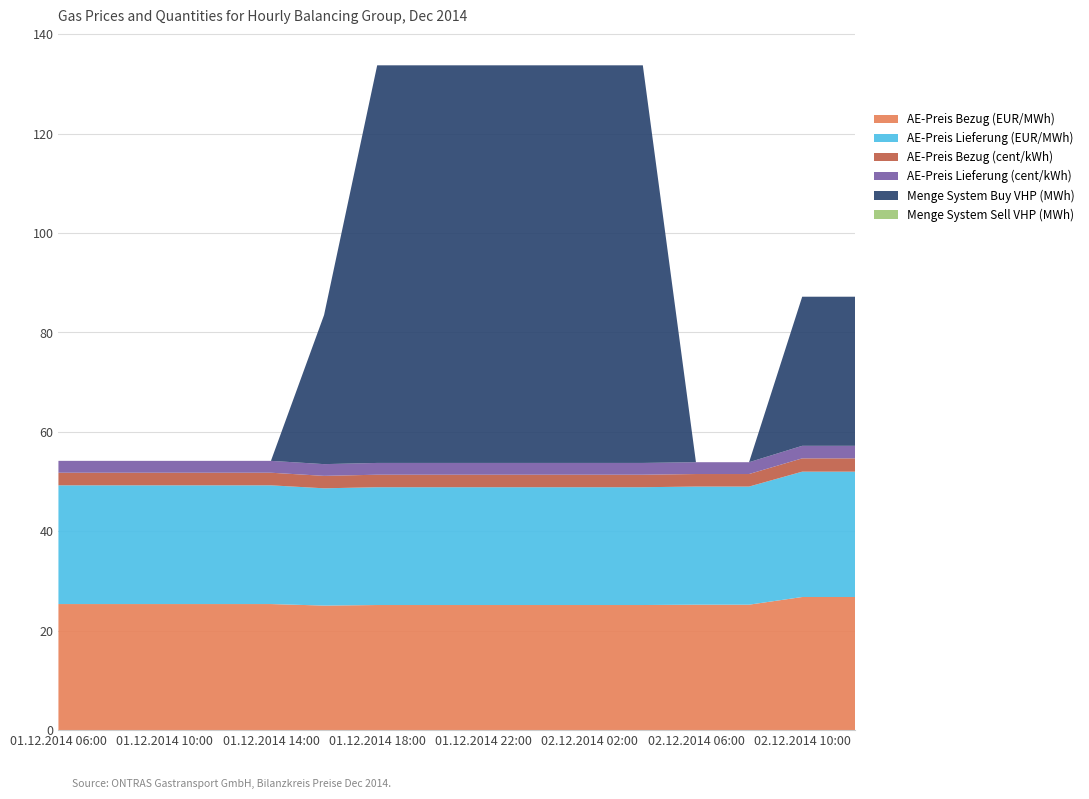

Reading right to left, extract all data points from this chart.

AE-Preis Bezug (EUR/MWh): 26.8	26.8	25.2	25.2	25.2	25.2	25.2	25.2	25.2	25.2	25.1	25.4	25.4	25.4	25.4	25.4
AE-Preis Lieferung (EUR/MWh): 25.2	25.2	23.8	23.8	23.7	23.7	23.7	23.7	23.7	23.7	23.6	23.9	23.9	23.9	23.9	23.9
AE-Preis Bezug (cent/kWh): 2.7	2.7	2.5	2.5	2.5	2.5	2.5	2.5	2.5	2.5	2.5	2.5	2.5	2.5	2.5	2.5
AE-Preis Lieferung (cent/kWh): 2.5	2.5	2.4	2.4	2.4	2.4	2.4	2.4	2.4	2.4	2.4	2.4	2.4	2.4	2.4	2.4
Menge System Buy VHP (MWh): 30.0	30.0	0.0	0.0	80.0	80.0	80.0	80.0	80.0	80.0	30.0	0.0	0.0	0.0	0.0	0.0
Menge System Sell VHP (MWh): 0.0	0.0	0.0	0.0	0.0	0.0	0.0	0.0	0.0	0.0	0.0	0.0	0.0	0.0	0.0	0.0